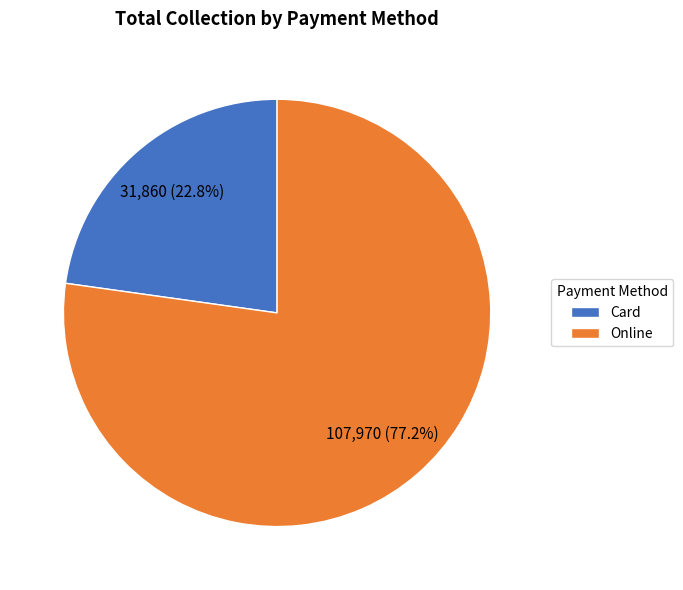

To the nearest percent, what percentage of the pie is Card?

23%